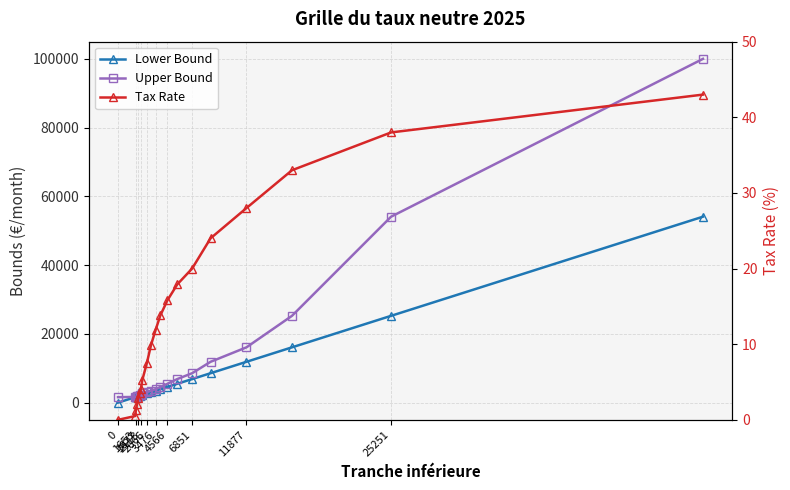

Reading left to right, list all the values displayed in this chart.

Lower Bound: 0.0	1591.0	1653.0	1759.0	1877.0	2006.0	2113.0	2253.0	2666.0	3052.0	3476.0	3913.0	4566.0	5475.0	6851.0	8557.0	11877.0	16086.0	25251.0	54088.0
Upper Bound: 1591.0	1653.0	1759.0	1877.0	2006.0	2113.0	2253.0	2666.0	3052.0	3476.0	3913.0	4566.0	5475.0	6851.0	8557.0	11877.0	16086.0	25251.0	54088.0	99999.0
Tax Rate: 0.0	0.5	1.3	2.1	2.9	3.5	4.1	5.3	7.5	9.9	11.9	13.8	15.8	17.9	20.0	24.0	28.0	33.0	38.0	43.0